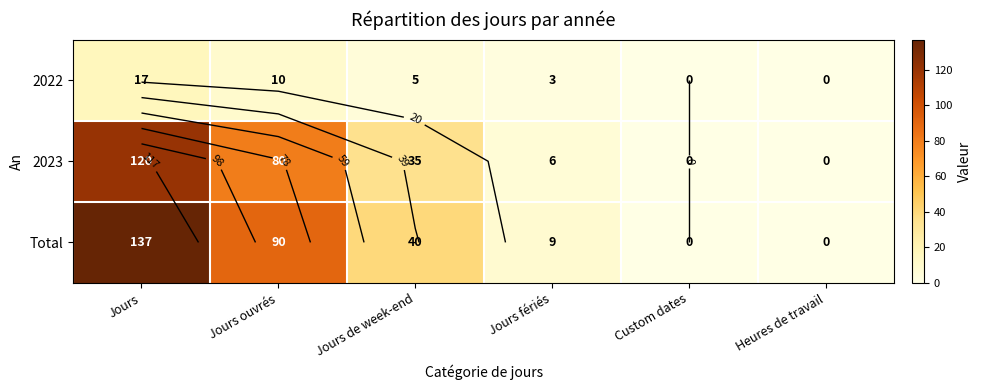

Is the value of Total at Jours ouvrés greater than the value of 2022 at Custom dates?

Yes